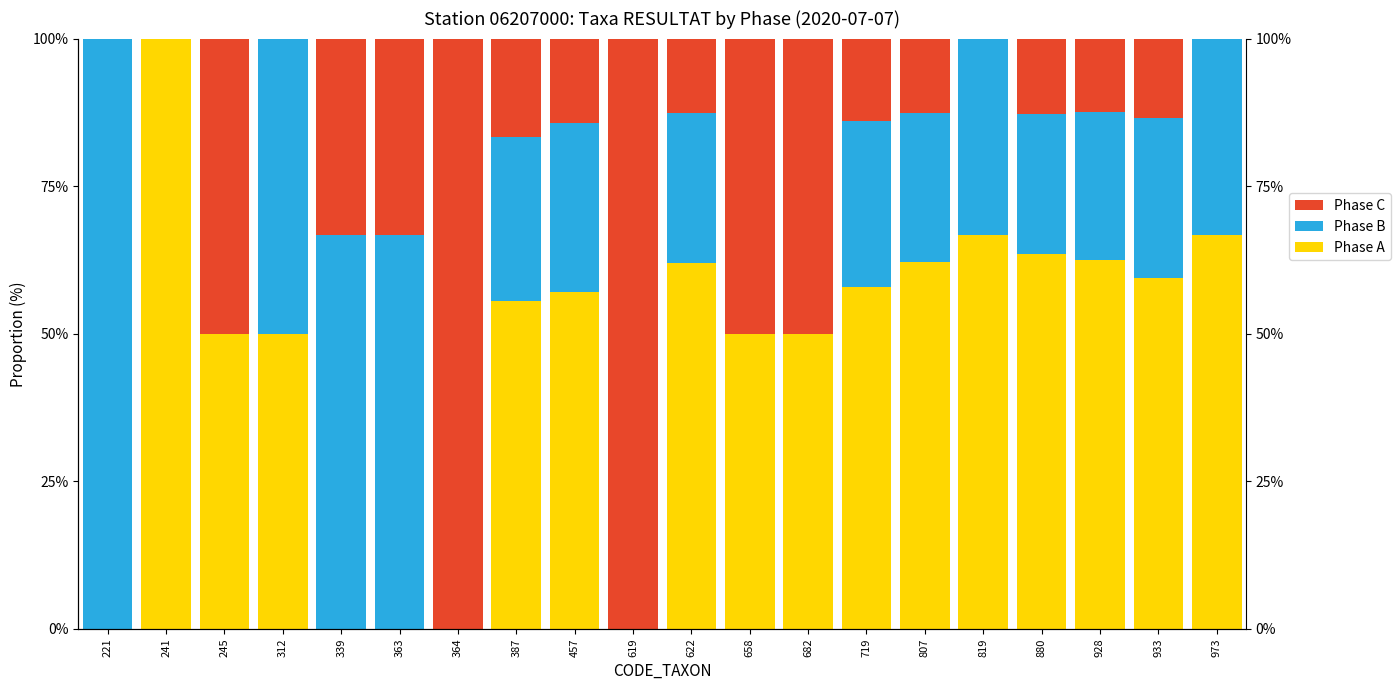

Which series has the widest spread of values?

Phase A